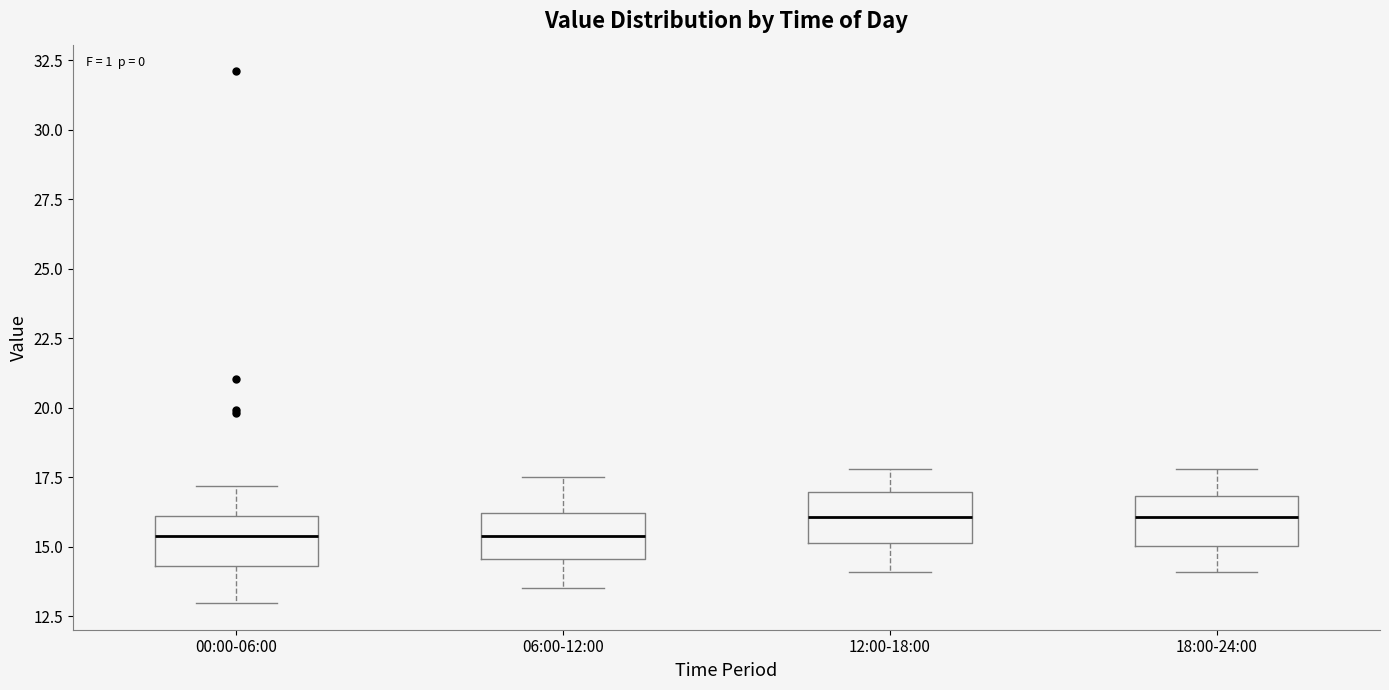

Where is the upper edge of the box for 18:00-24:00 on the y-axis? The values are not printed on the chart, so give them approximately, as read against the axis.

17.0